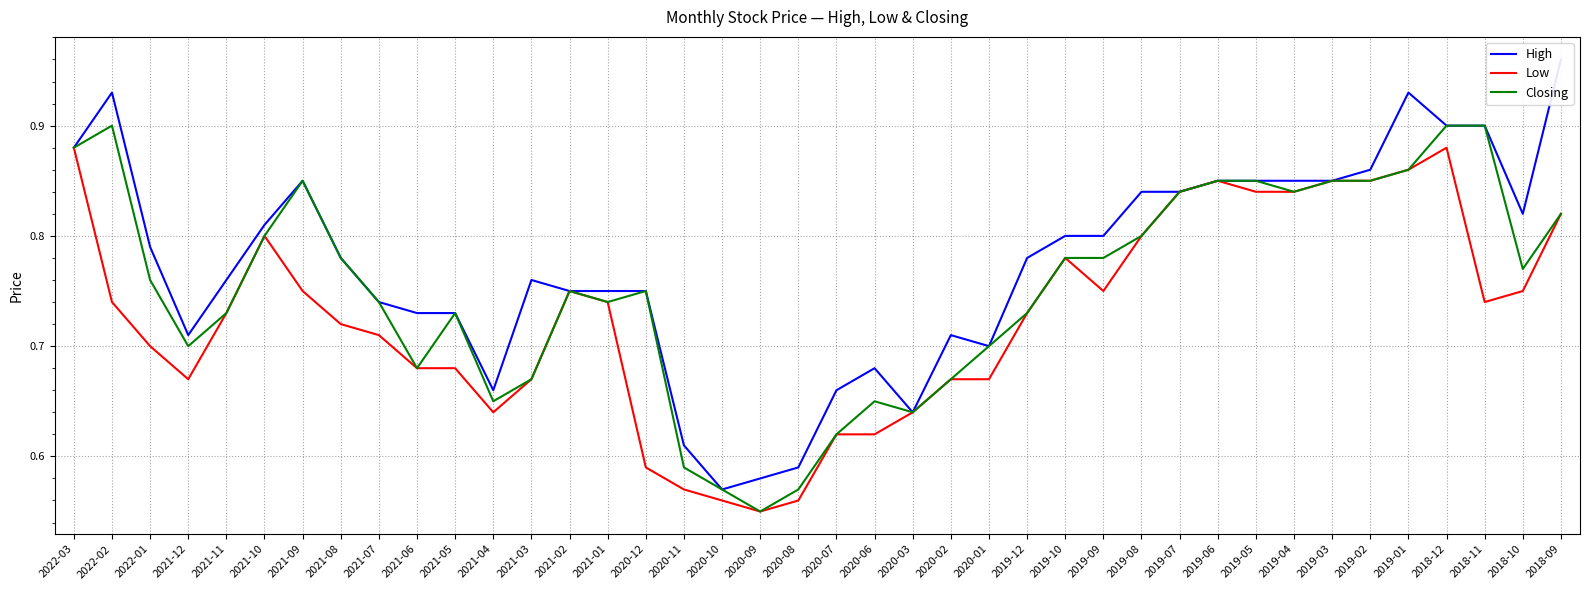

What is the sum of all Closing values?

30.1